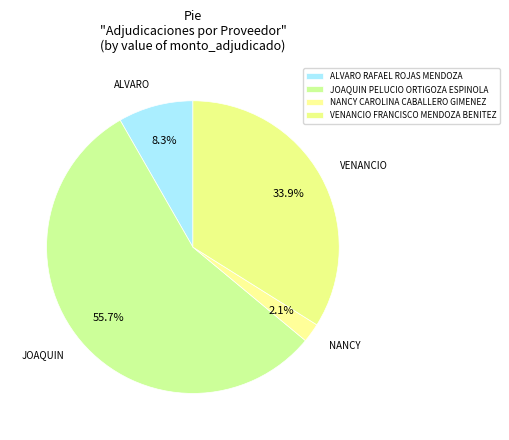

Count the number of slices in the pie.

4